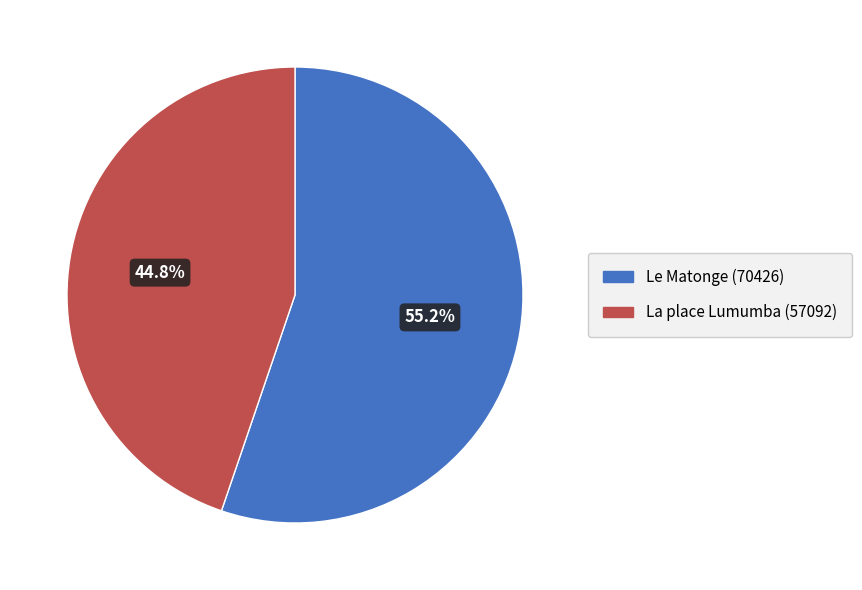

Which slice represents more than half of the pie?

Le Matonge